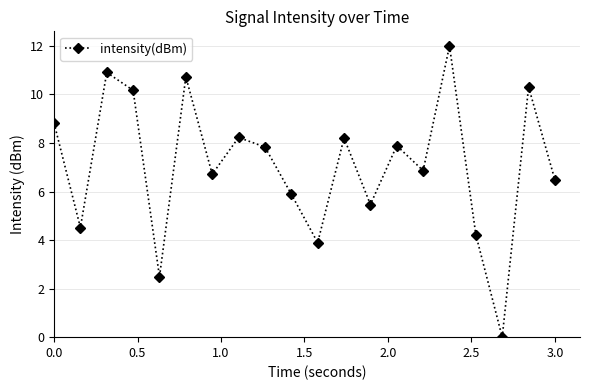

How many points are higher than both their immediate neighbors (excluding endpoints)?

7